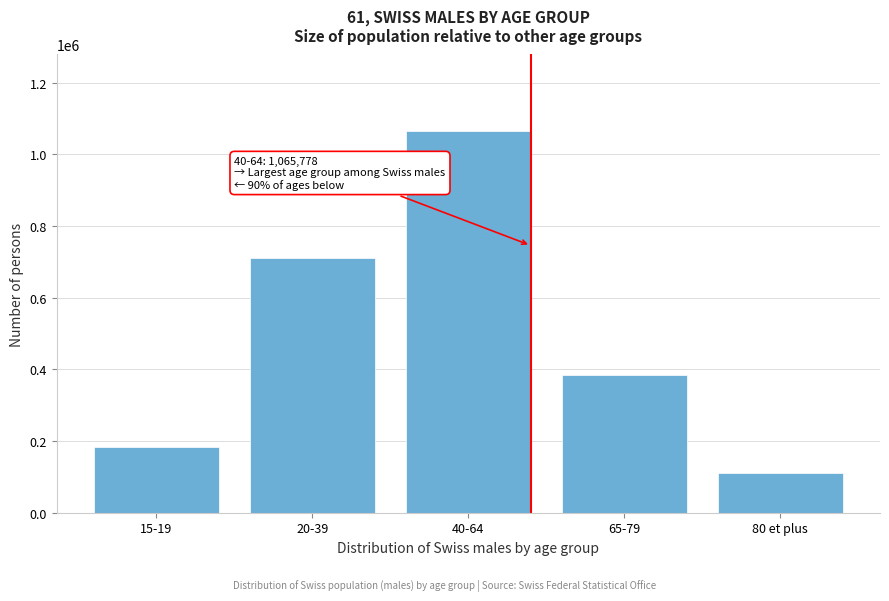

Reading left to right, transcribe all the data shown in this chart.

182553.3	711735.4	1065778.2	385709.6	111761.4